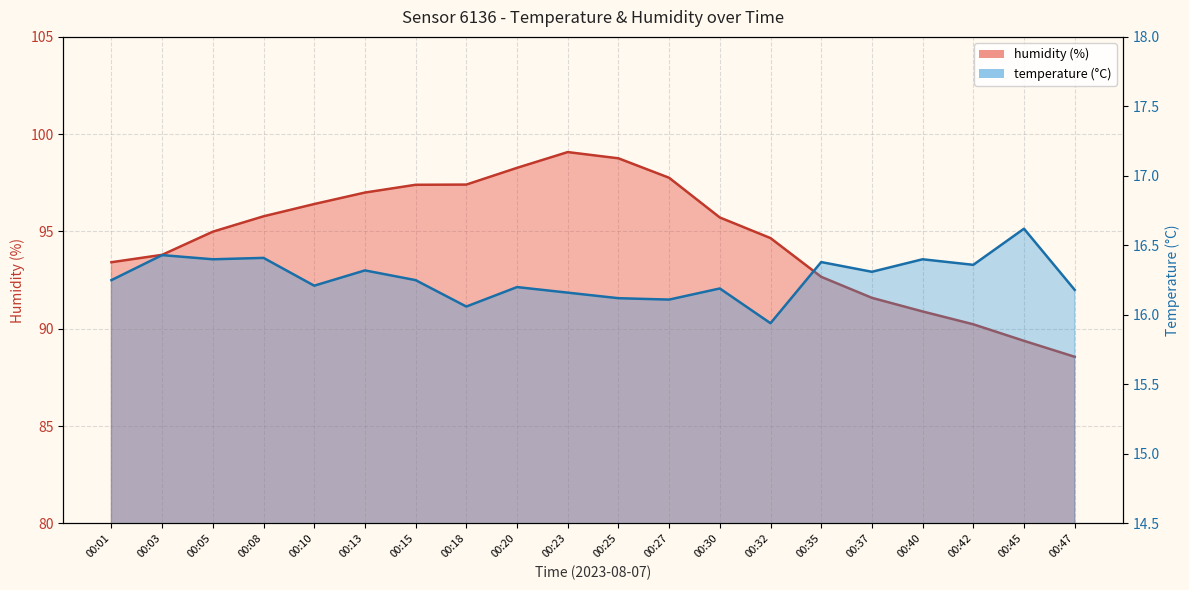

What is the difference between the humidity values at 00:20 and 00:10?

1.9